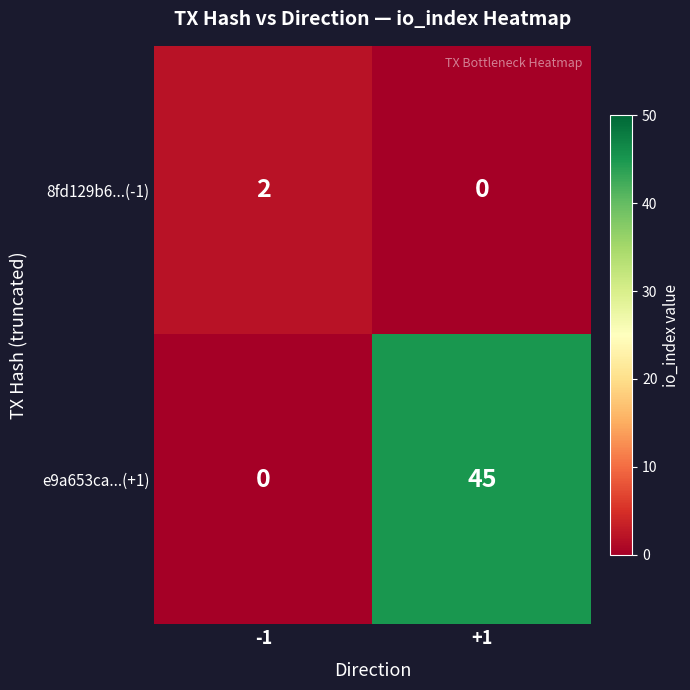

At which category is the sum across all series the highest?

+1